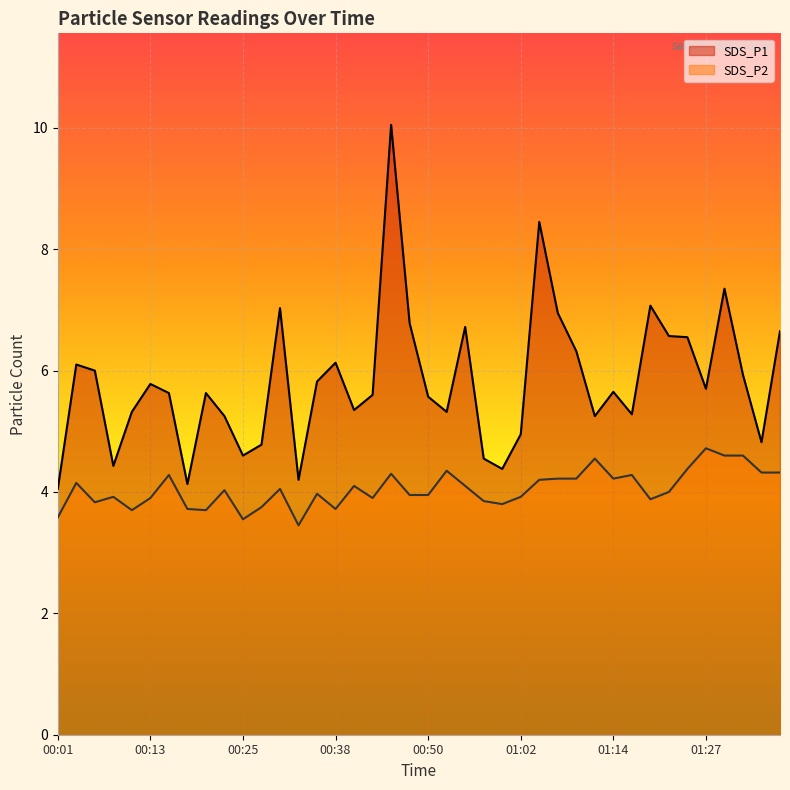

What is the maximum value shown in the chart?

10.1